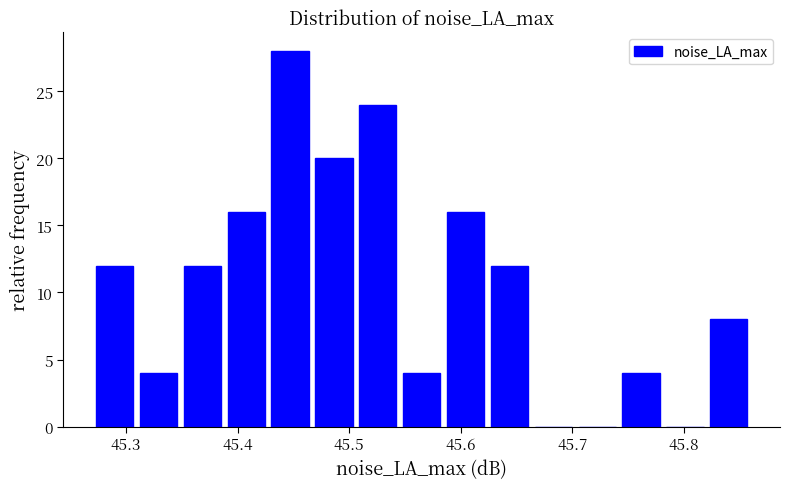

Around what value on the x-axis is the tallest bar? Give the approximate position of its centre, as read against the axis.

45.45